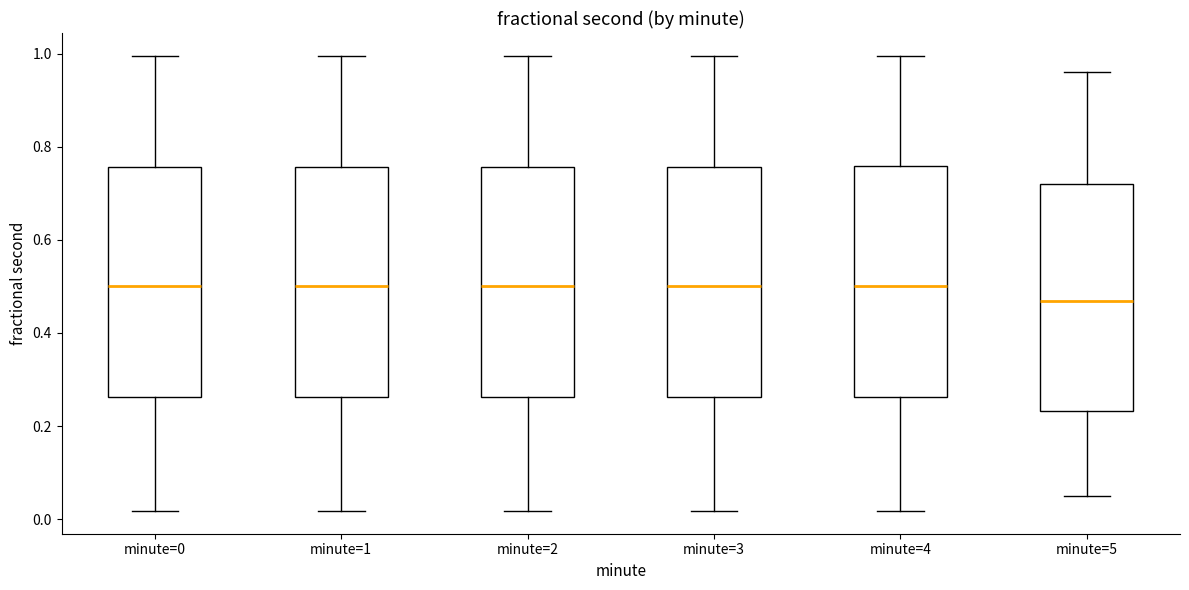

Reading left to right, read every box against the y-axis: the position of its median line, the range the box covers, and the ends of its whiskers. The values are not printed on the chart, so give them approximately, as read against the axis.

minute=0: median 0.50, box 0.26 to 0.76, whiskers 0.02 to 1.00
minute=1: median 0.50, box 0.26 to 0.76, whiskers 0.02 to 1.00
minute=2: median 0.50, box 0.26 to 0.76, whiskers 0.02 to 1.00
minute=3: median 0.50, box 0.26 to 0.76, whiskers 0.02 to 1.00
minute=4: median 0.50, box 0.26 to 0.76, whiskers 0.02 to 1.00
minute=5: median 0.46, box 0.24 to 0.72, whiskers 0.04 to 0.96